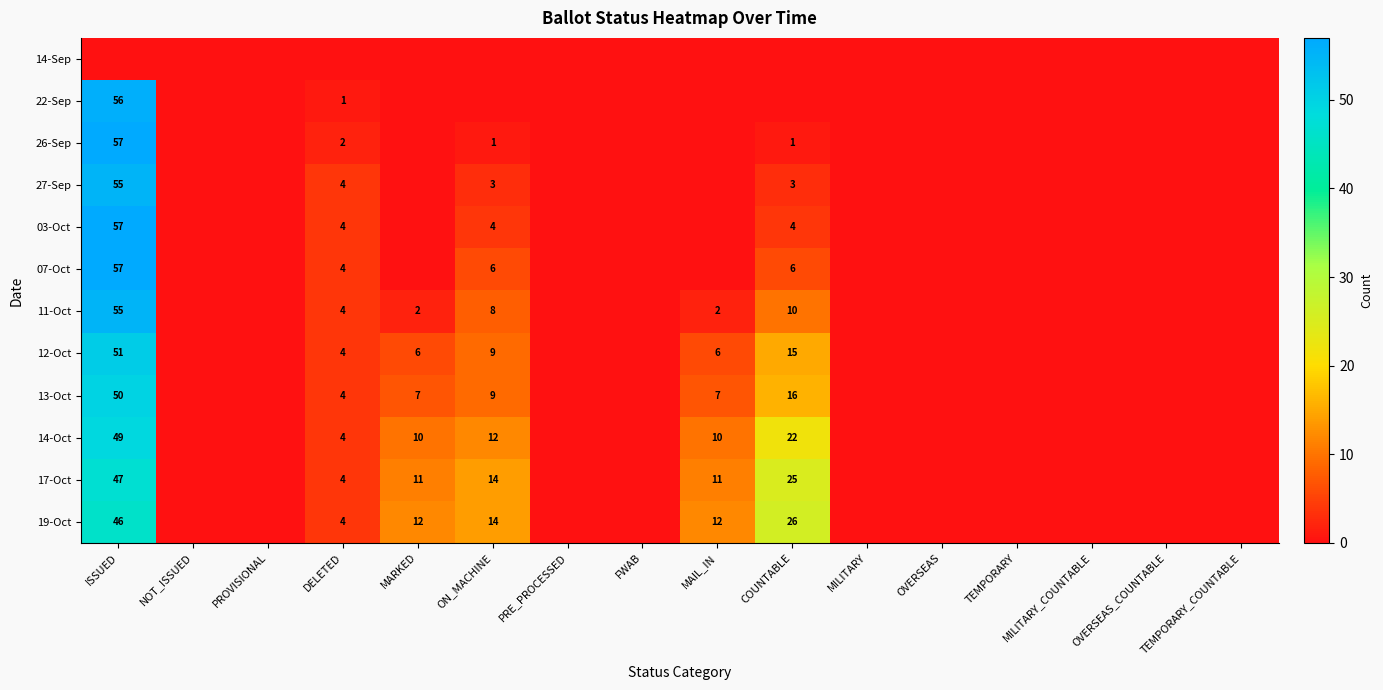

At which label is 14-Oct closest to 24?

COUNTABLE